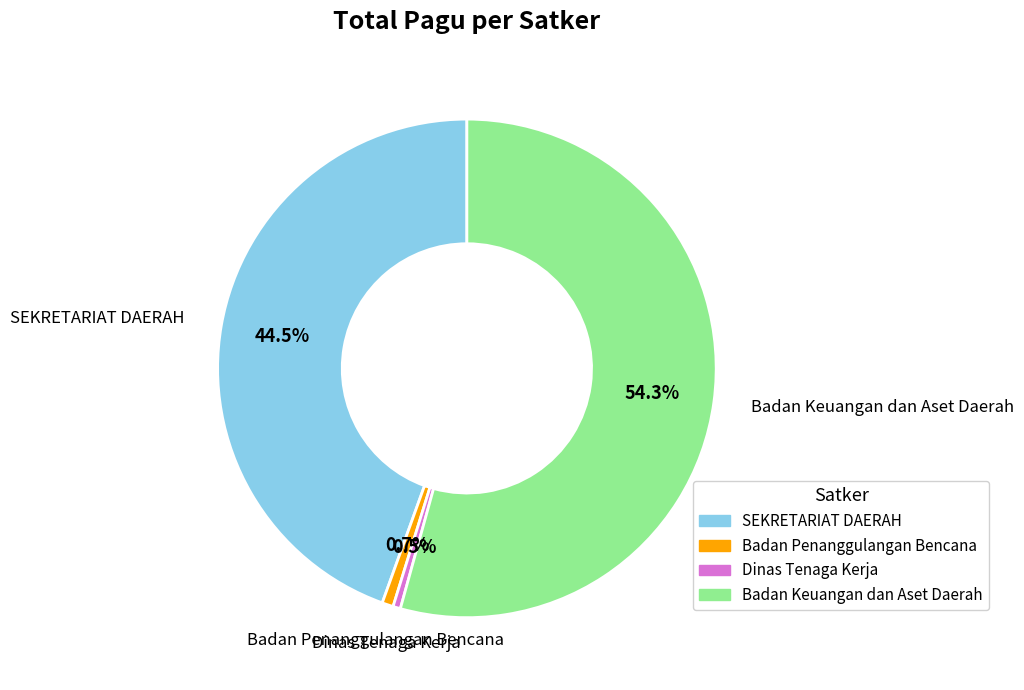

Is there a majority slice in this chart?

Yes